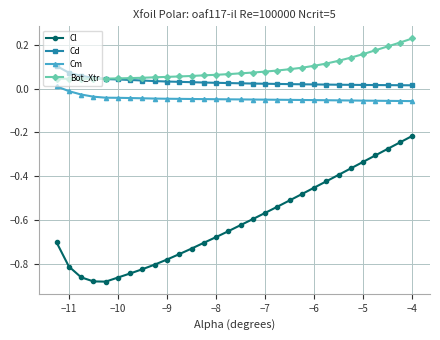

Which series has the widest spread of values?

Cl